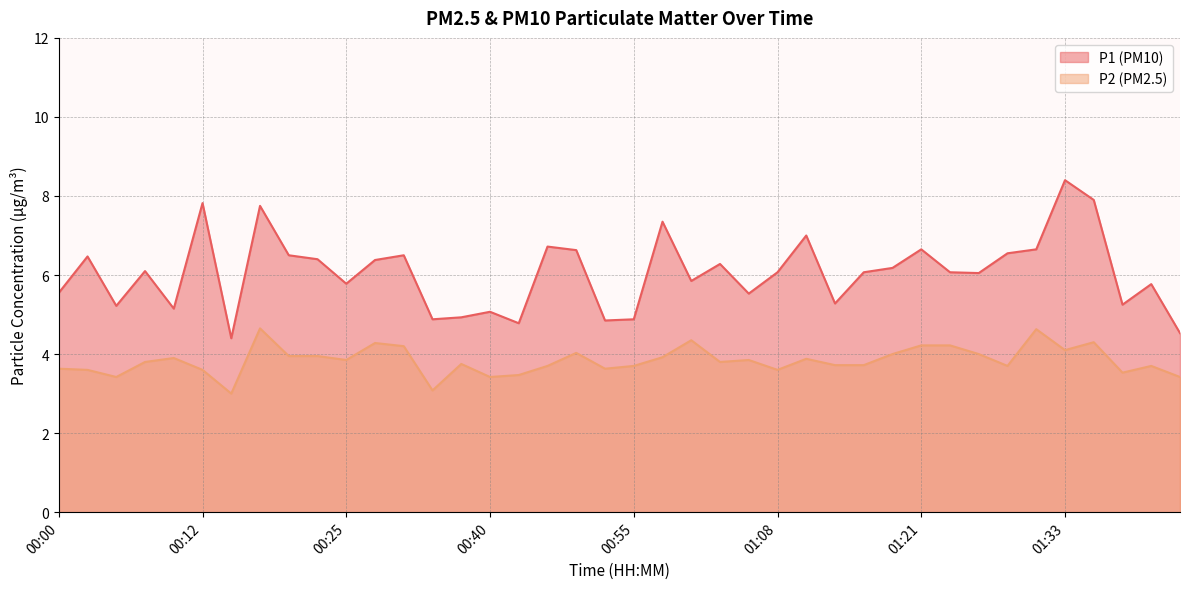

How many interior local peaks does the P1 series have?

13